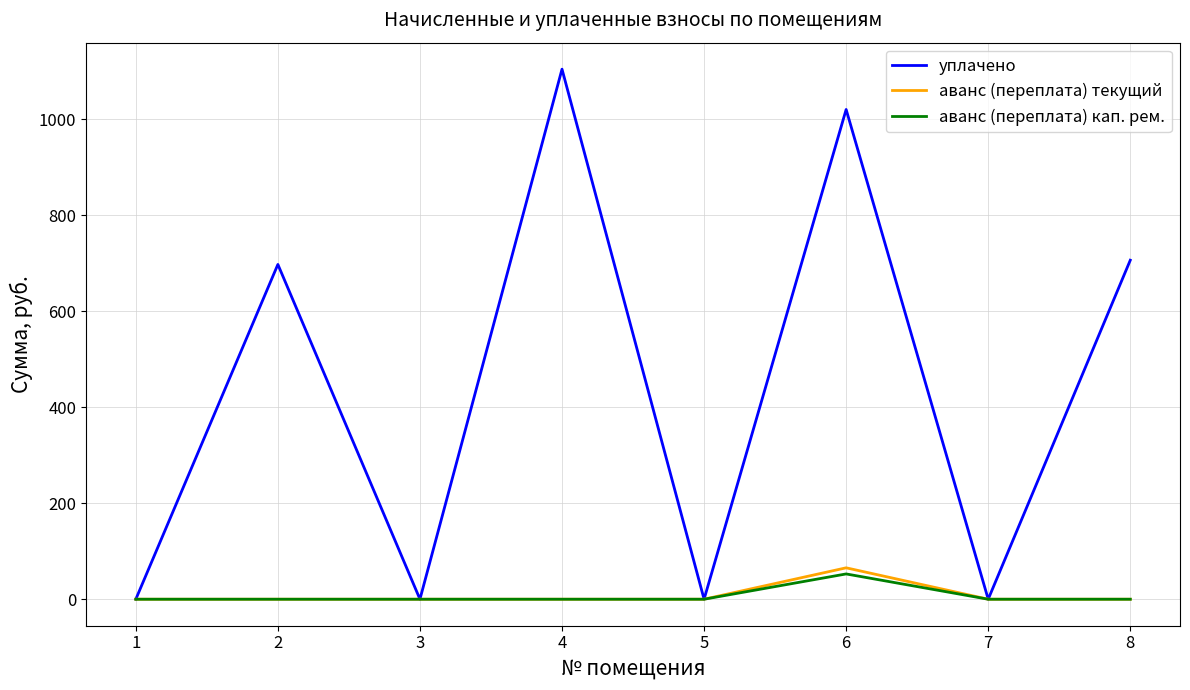

Is the value of уплачено at 8 greater than the value of аванс (переплата) текущий at 1?

Yes